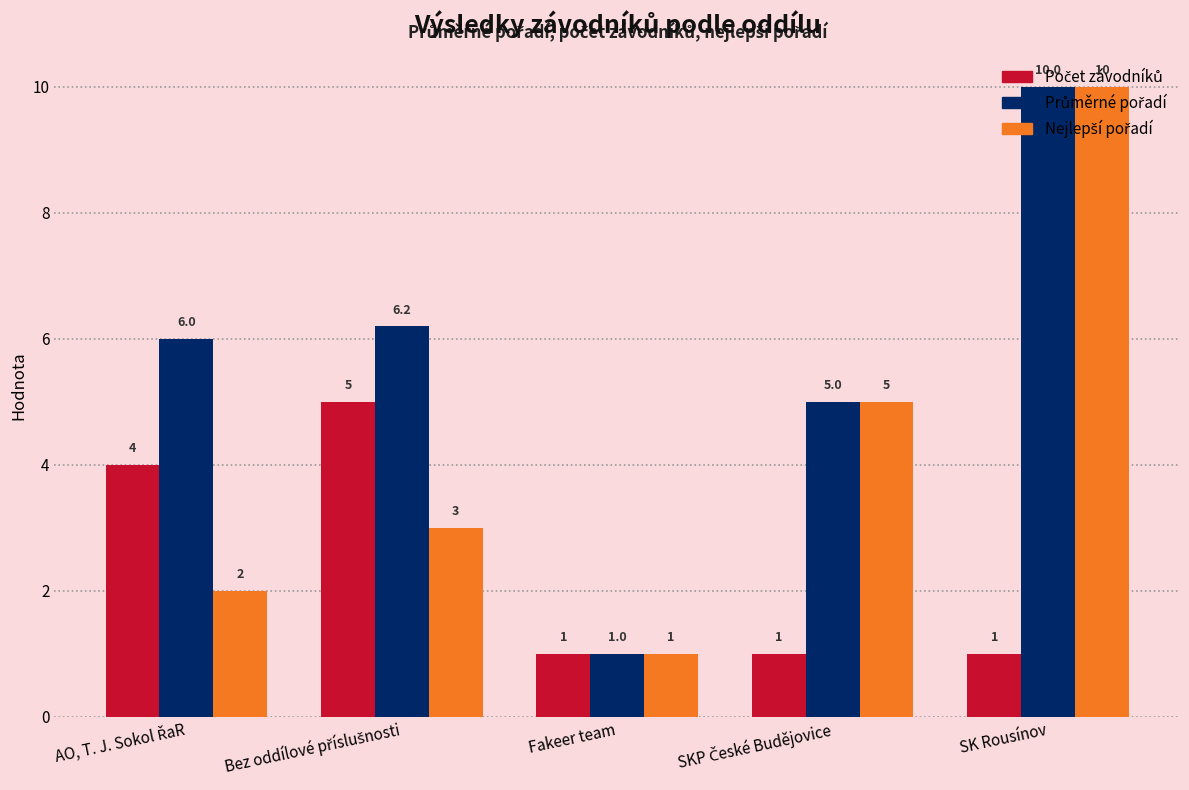

At which category is the sum across all series the highest?

SK Rousínov